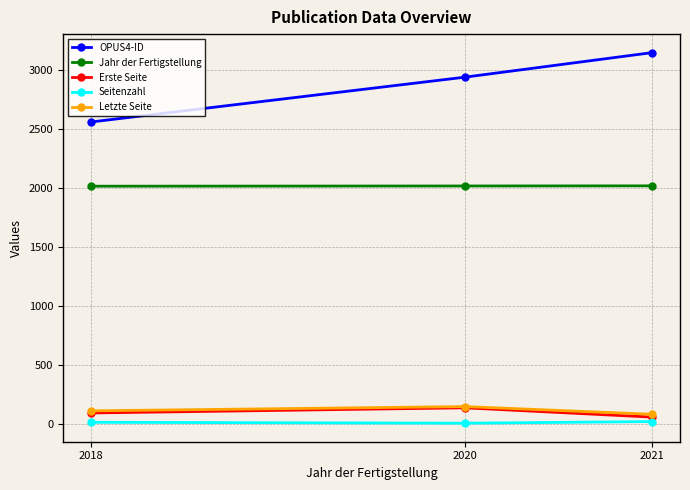

The Erste Seite series shows 140.8 at 2020. True or false?

True